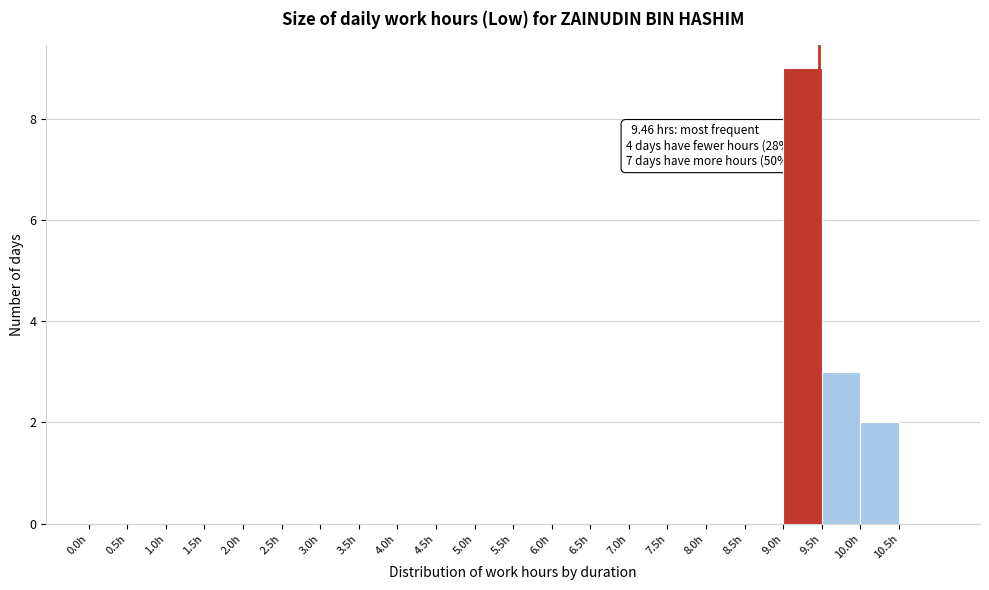

Which range on the x-axis has the tallest bar?

9.0 to 9.5